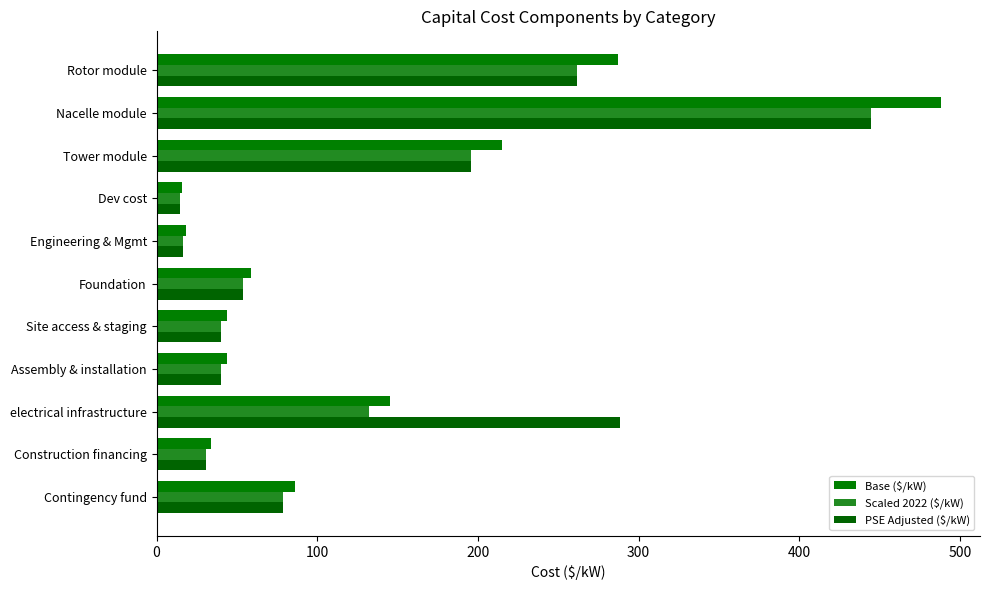

What is the value of the PSE Adjusted ($/kW) bar at the 11th from the left?

78.4